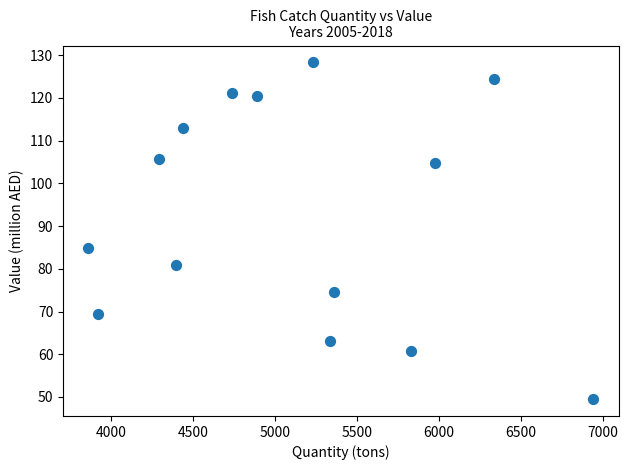

What Y value in the scatter plot is closest to 88?

84.8